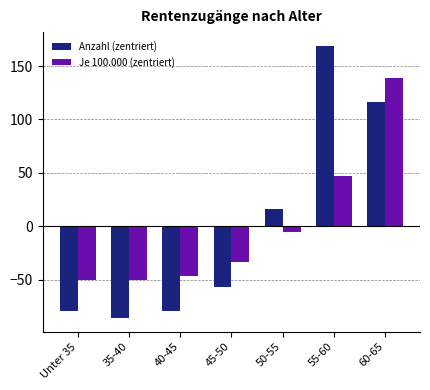

Where does the Anzahl (zentriert) series first go above -57?

50-55